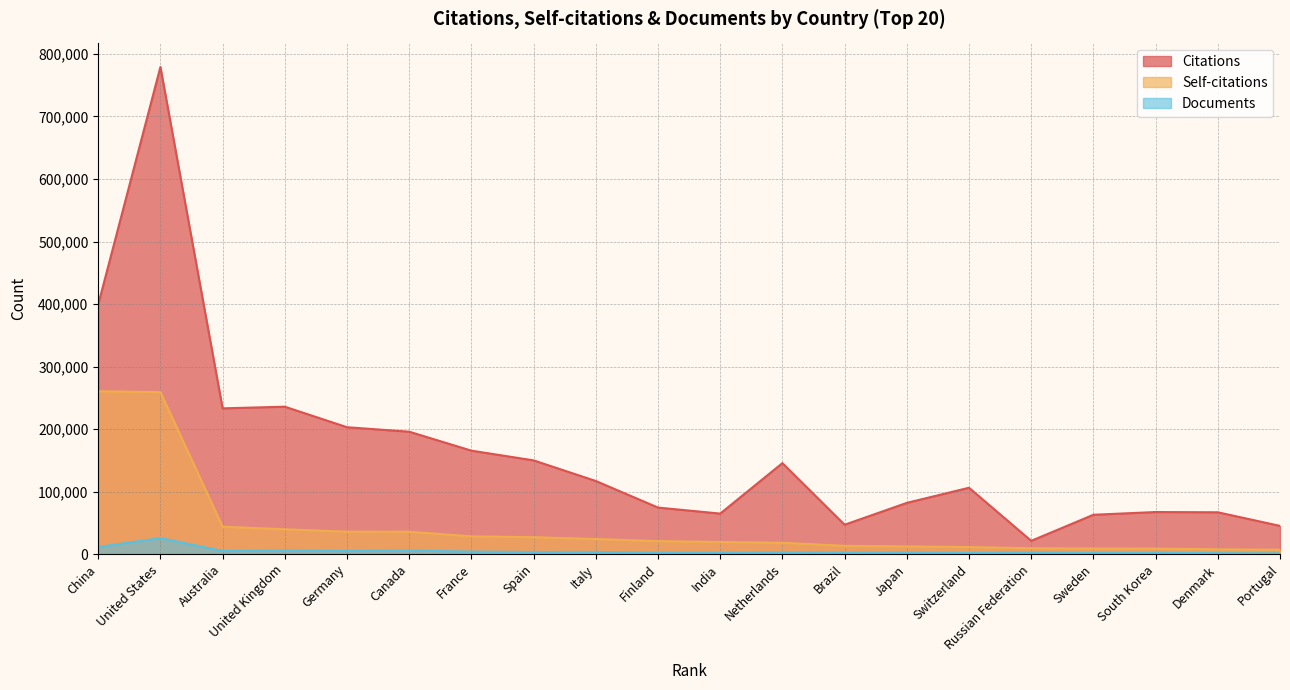

What is the minimum value for Citations?

21127